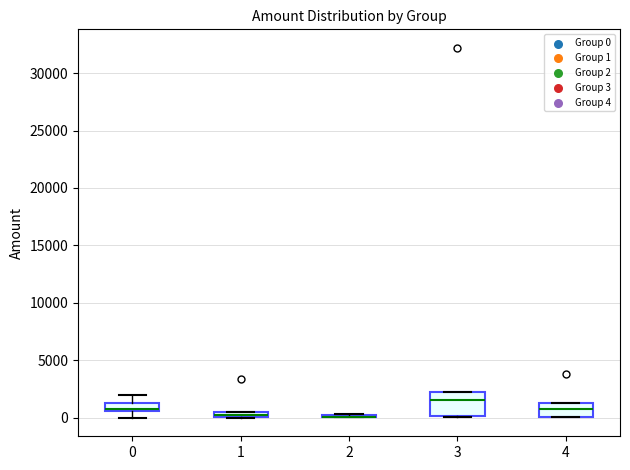

Where does the lower whisker of the box at x = 0 end on the y-axis? The values are not printed on the chart, so give them approximately, as read against the axis.

0